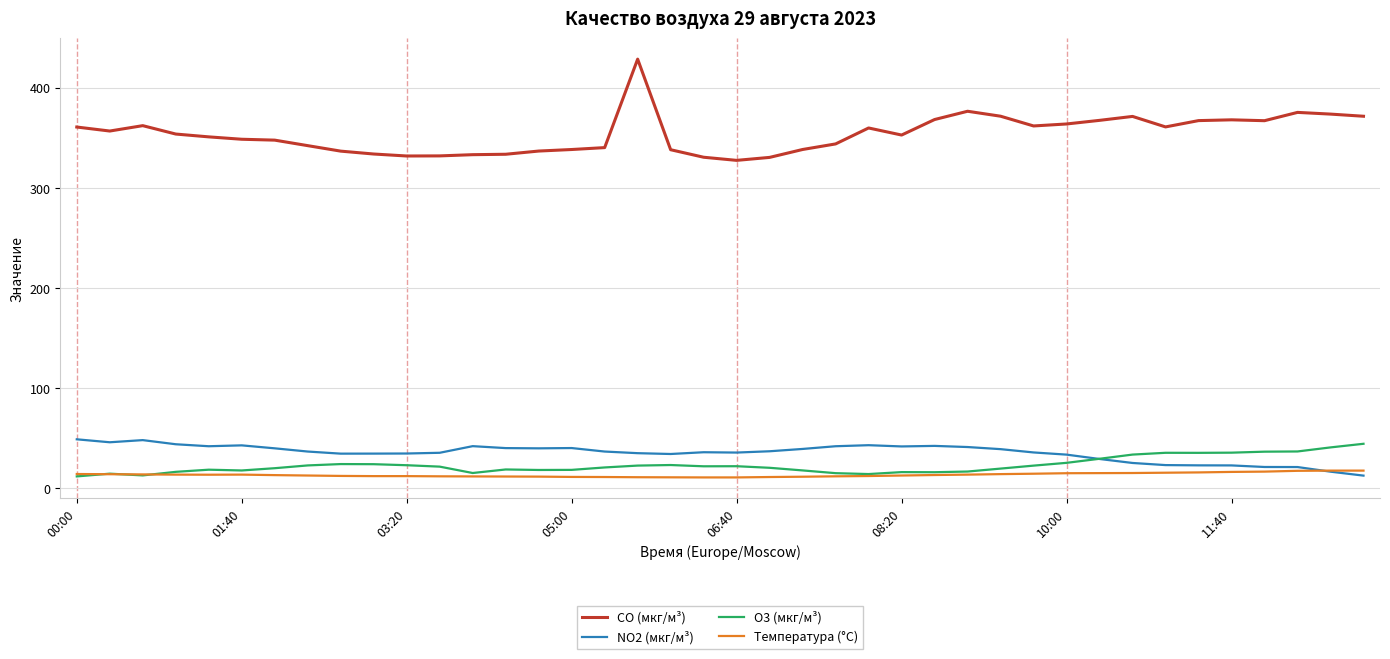

What is the lowest value of the Температура (°C) series?

11.0